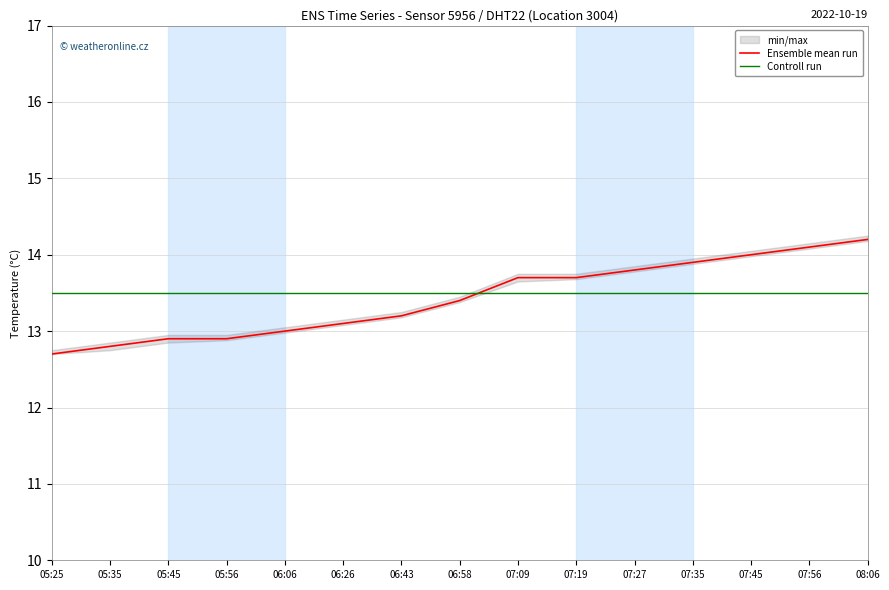

True or false: Ensemble mean run has a value of 7.9 at 07:09.

False